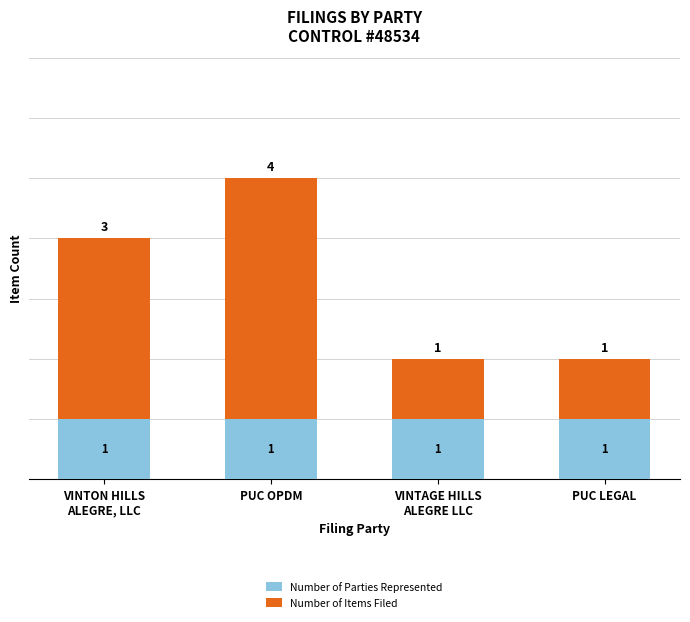

At which category is the sum across all series the highest?

PUC OPDM